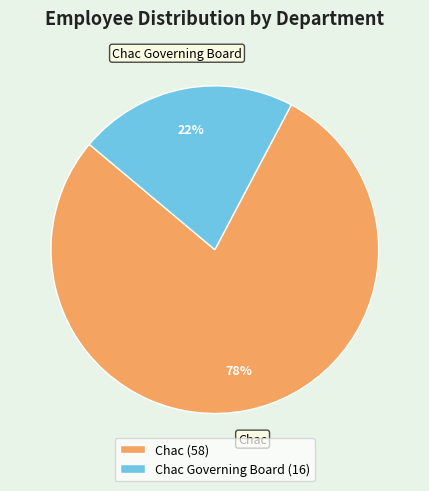

To the nearest percent, what percentage of the pie is Chac Governing Board?

22%